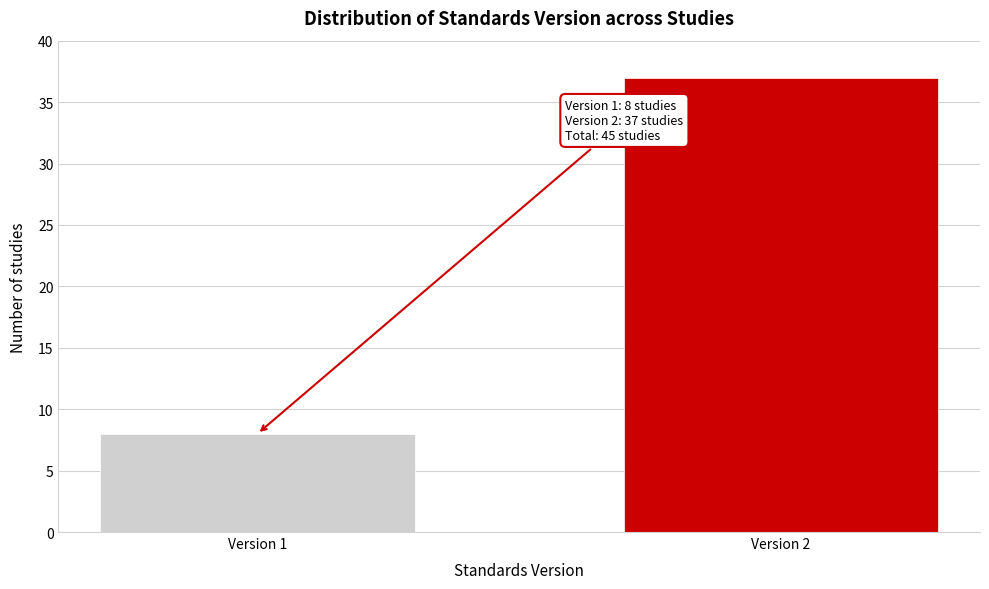

Reading left to right, what are all the values shown in this chart?

Version 1=8	Version 2=37